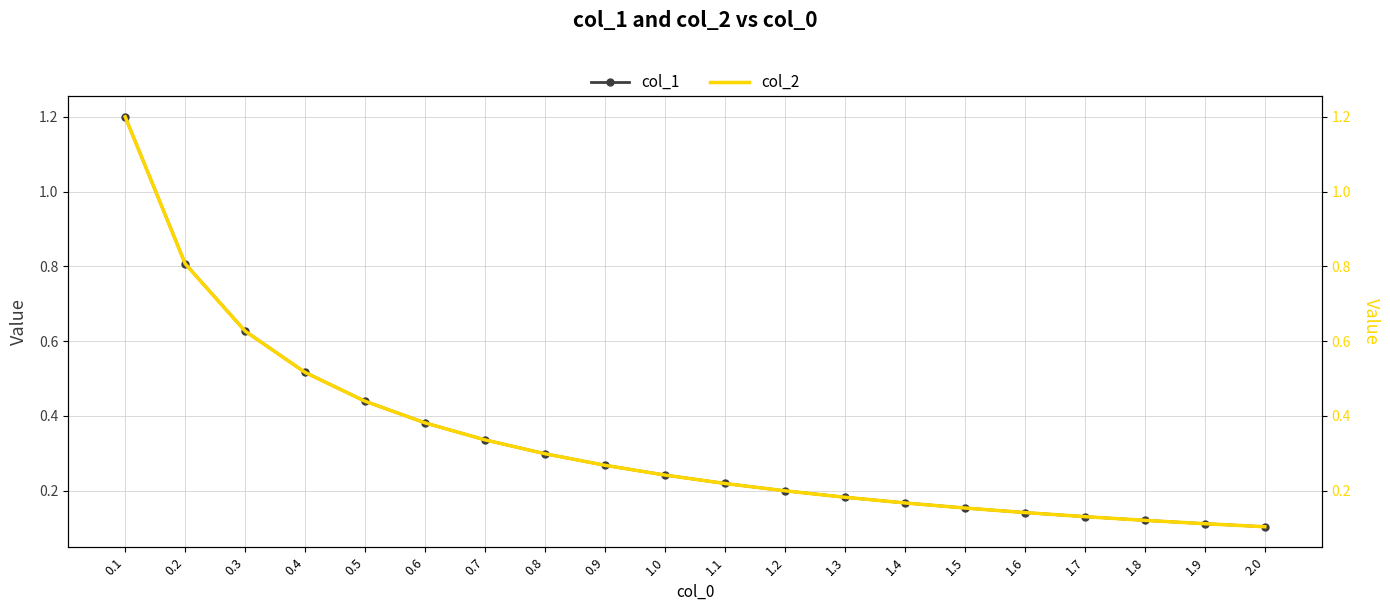

How many lines are shown in the chart?

2